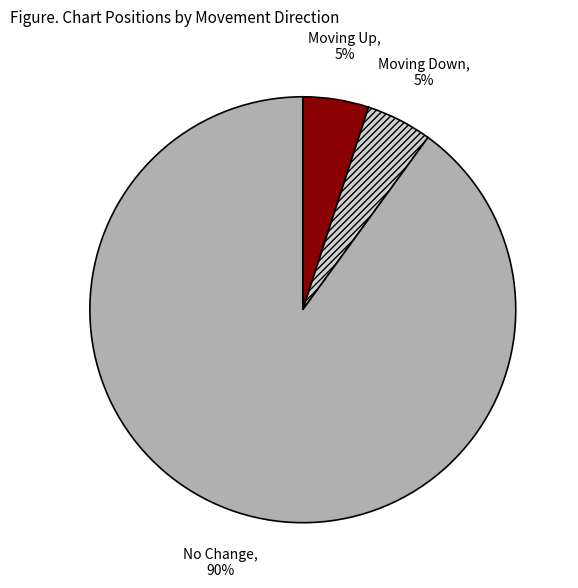

Is there a majority slice in this chart?

Yes